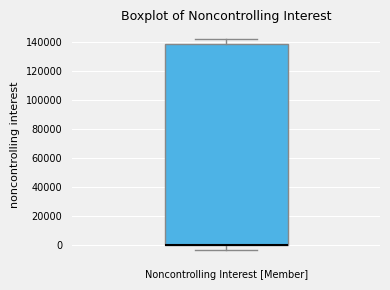

Where is the upper edge of the box for Noncontrolling Interest [Member] on the y-axis? The values are not printed on the chart, so give them approximately, as read against the axis.

138000